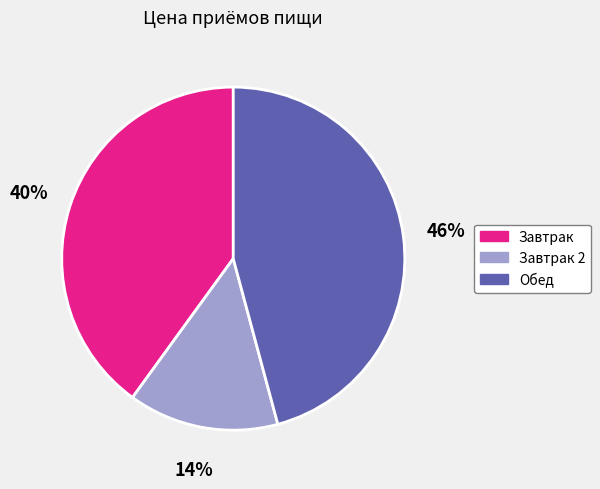

Is there any slice that represents more than half of the pie?

No